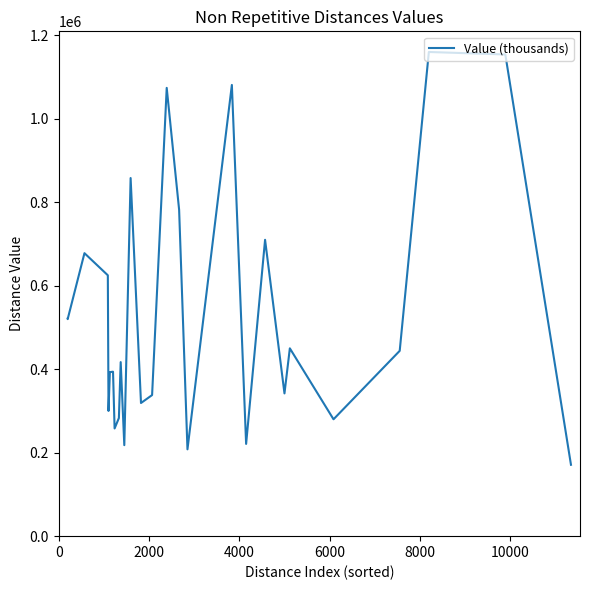

What is the difference between the maximum and second lowest values?

952000